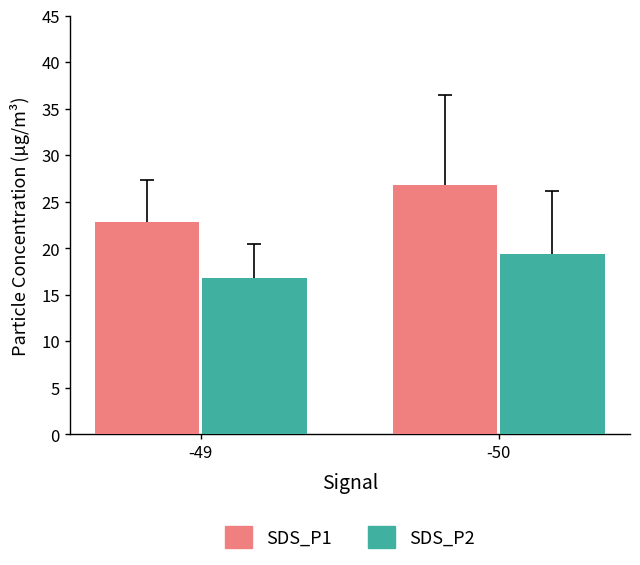

How many values in the SDS_P2 series exceed 19?

1